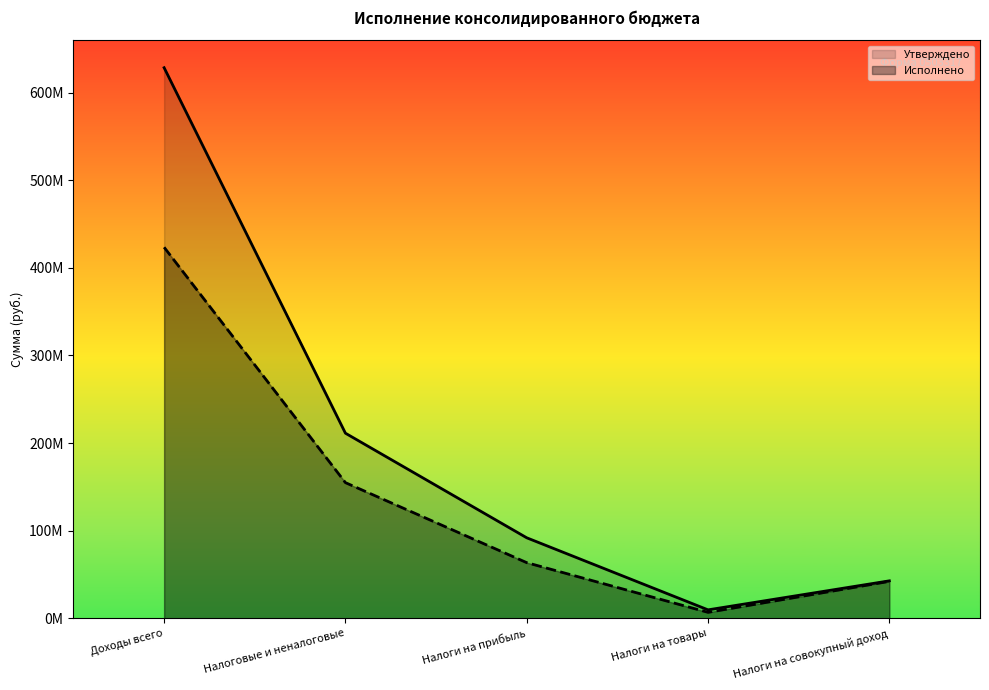

At which category is the sum across all series the highest?

Доходы всего